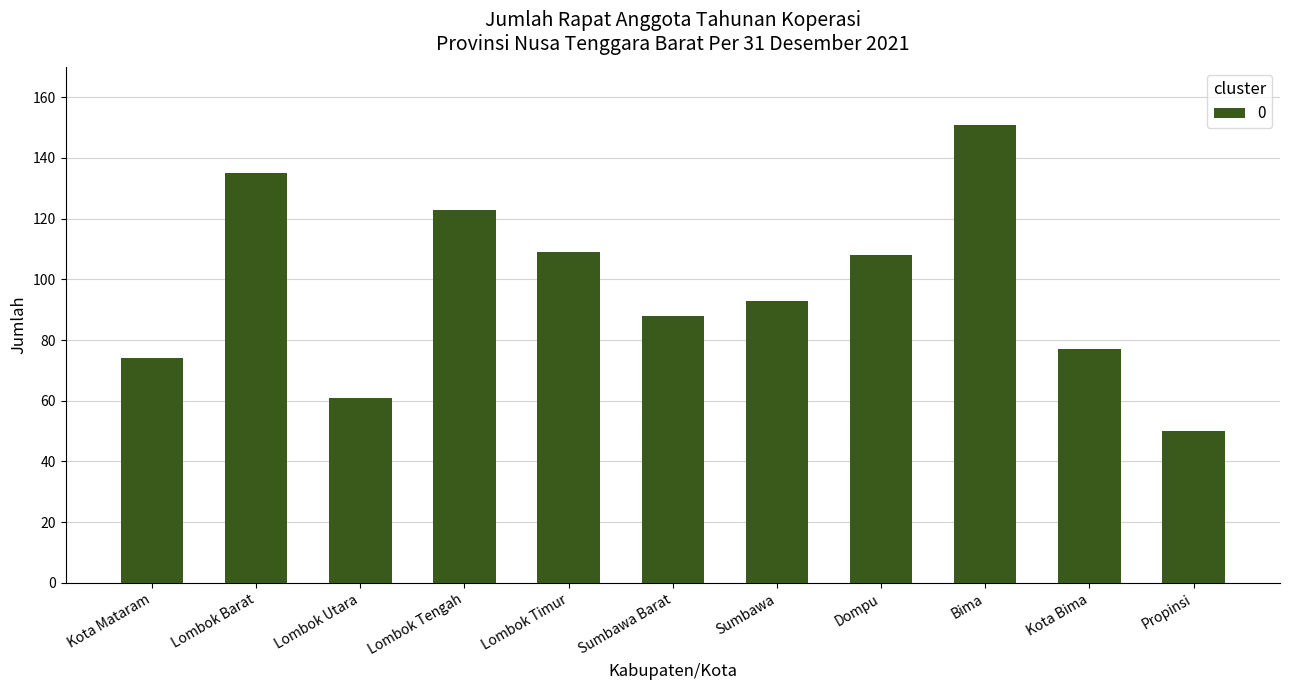

Approximately how many times larger is the value at Sumbawa compared to Dompu?

0.9